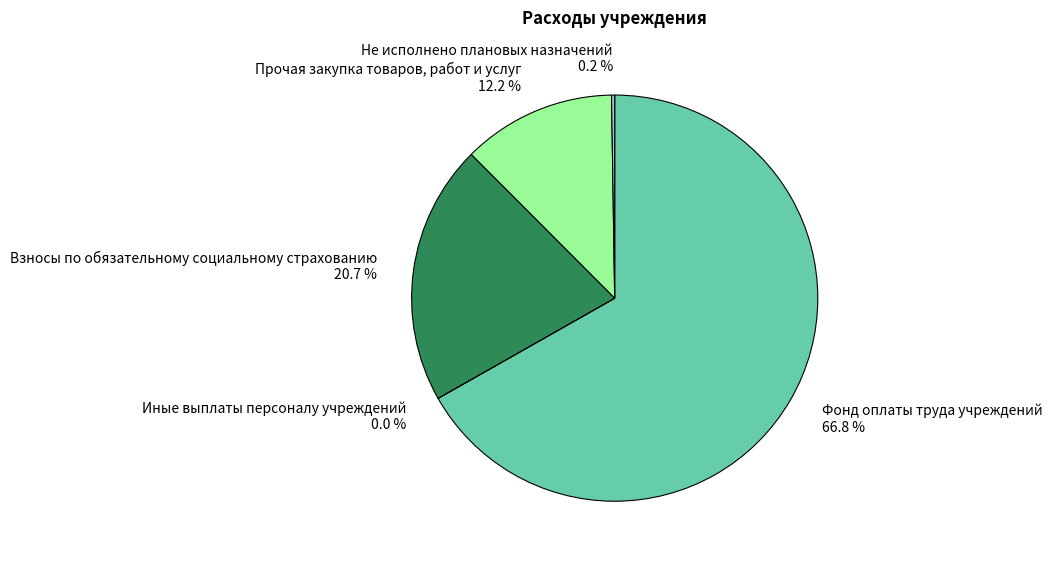

Which has a higher value, Фонд оплаты труда учреждений 66.8 % or Прочая закупка товаров, работ и услуг 12.2 %?

Фонд оплаты труда учреждений 66.8 %